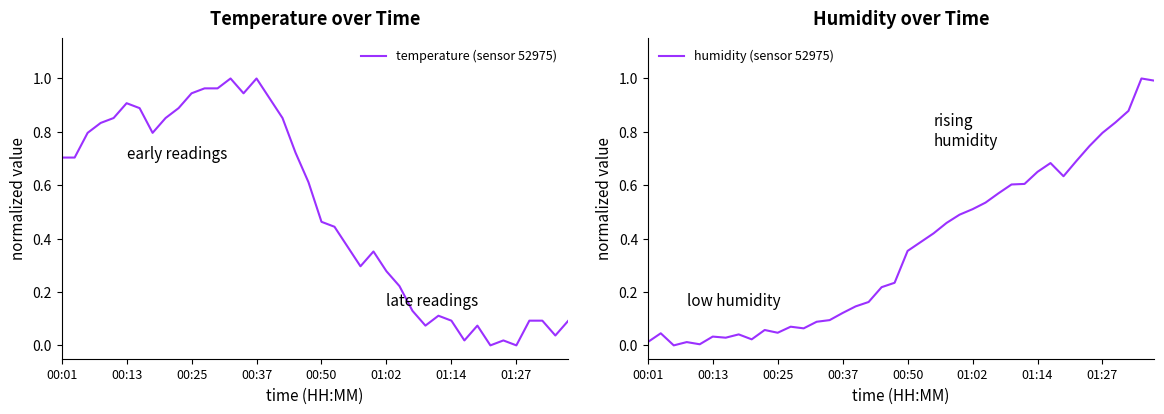

What is the sum of all temperature (sensor 52975) values?

20.4